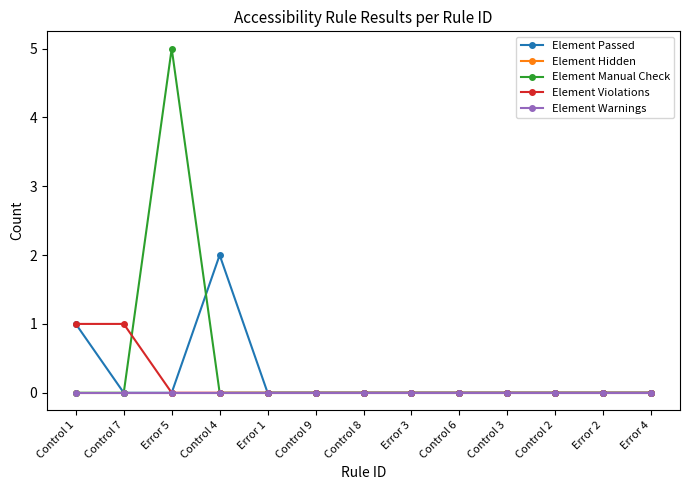

Where is Element Hidden nearest to the value 0?

Control 1